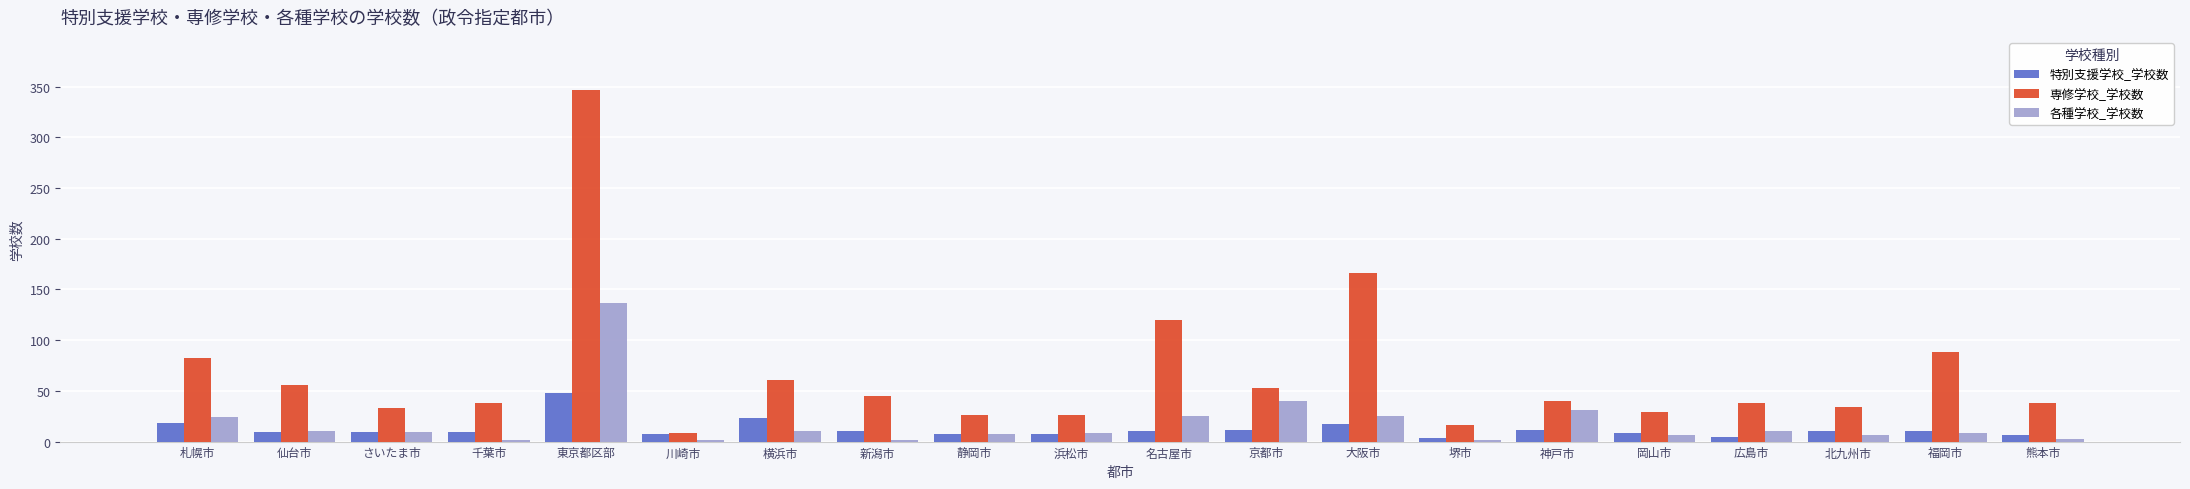

Which category has the highest value across all series?

東京都区部